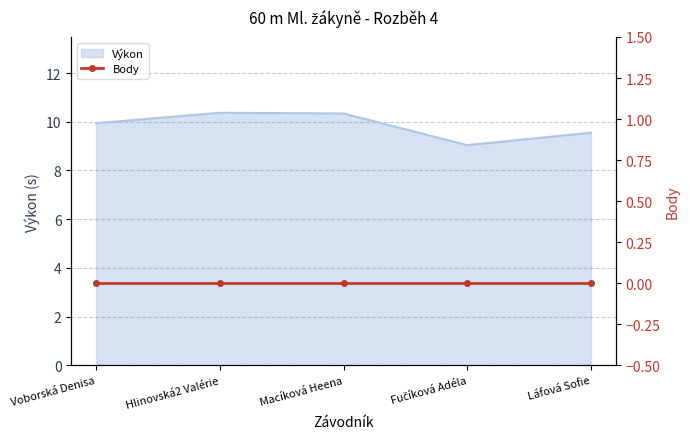

True or false: there are more than 1 points higher than both neighbors.

False